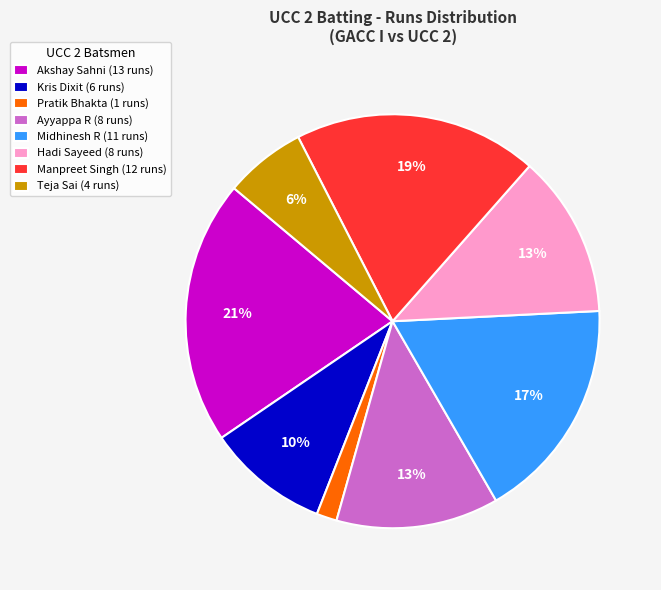

To the nearest percent, what portion does Teja Sai (4 runs) represent?

6%